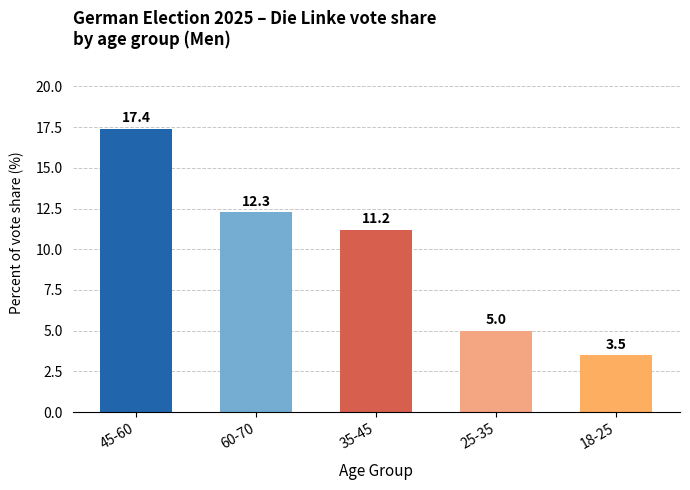

What is the label of the 4th bar from the left?

25-35